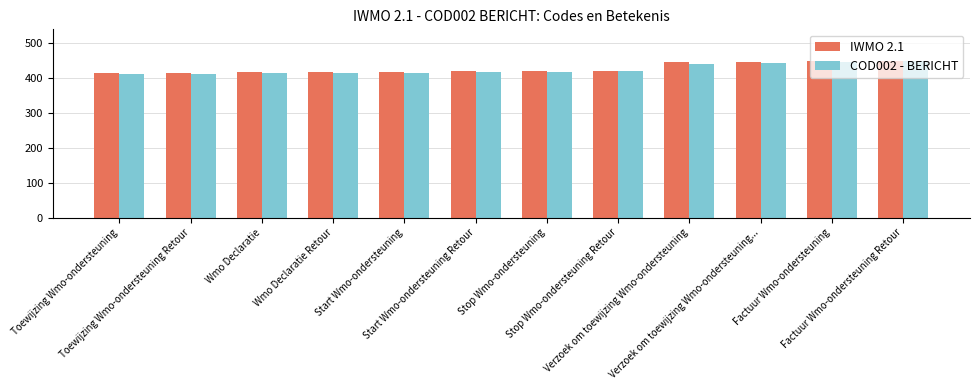

How many series are shown in this chart?

2